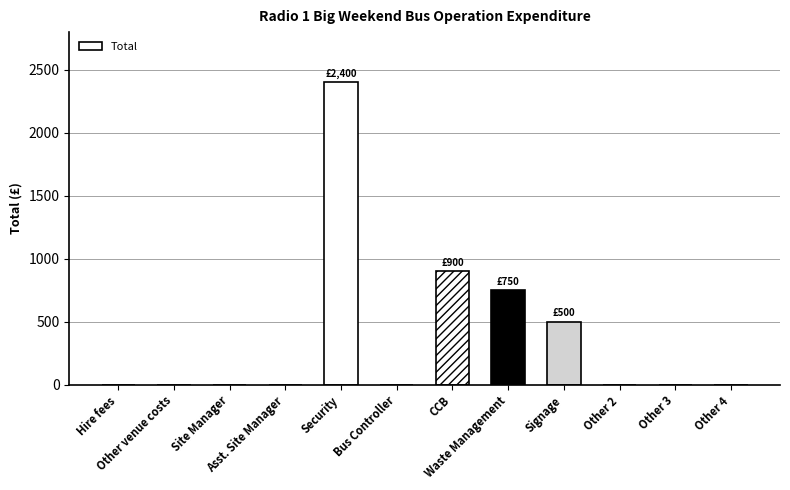

What is the ratio of the value at Waste Management to the value at CCB?

0.8